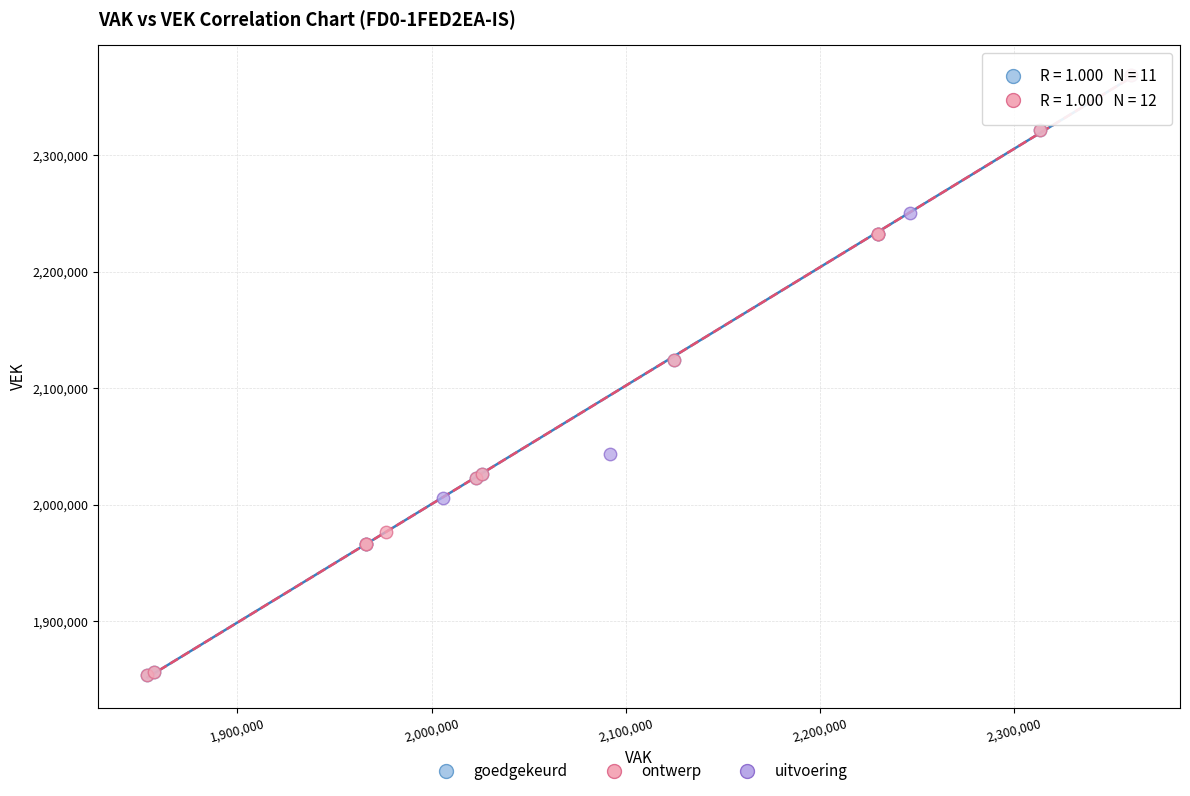

What are all the series names shown in the legend?

goedgekeurd, ontwerp, uitvoering